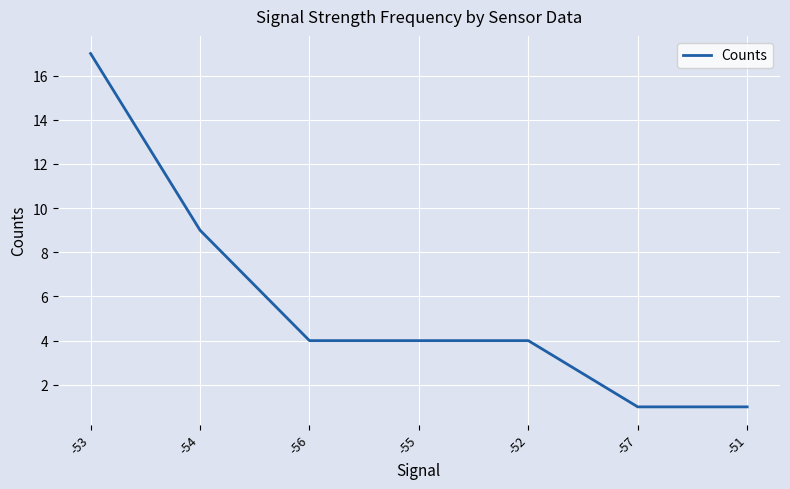

Which has a higher value, -53 or -56?

-53